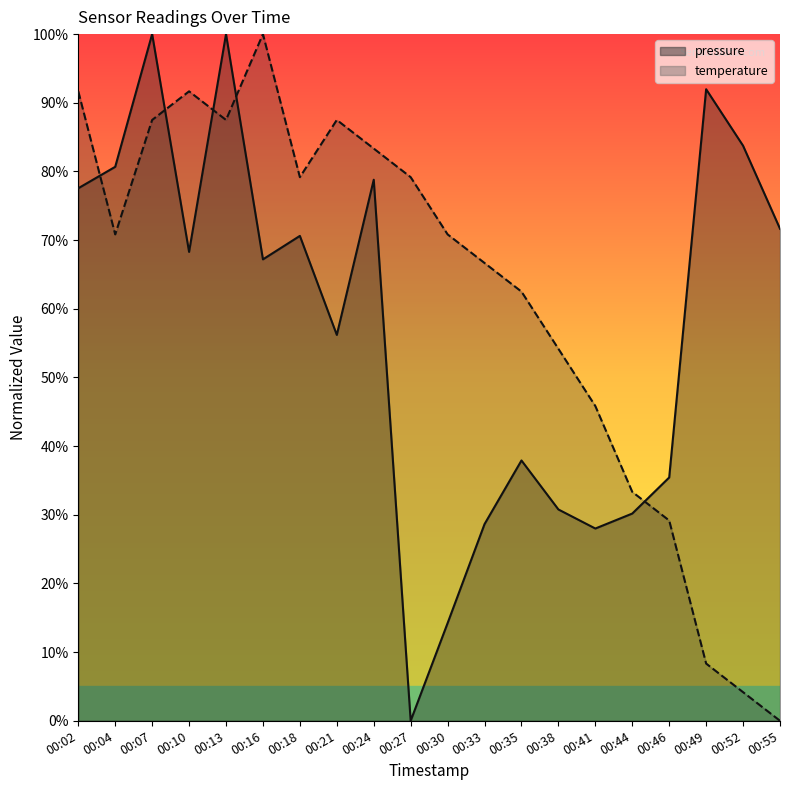

Rank the series at 00:46 from lowest to highest value.

temperature, pressure